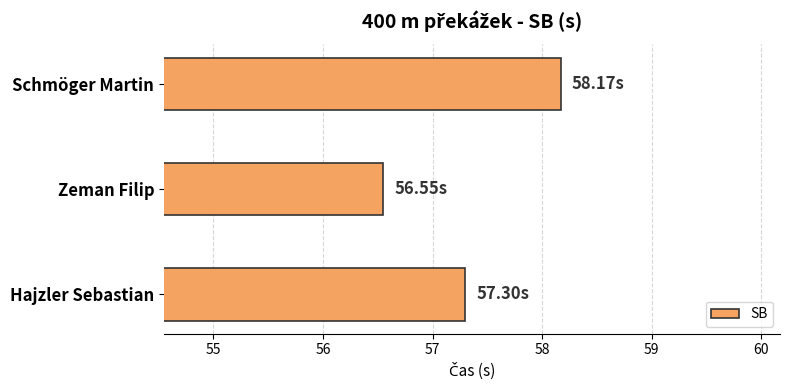

At which category does the chart reach its minimum across all series?

Zeman Filip